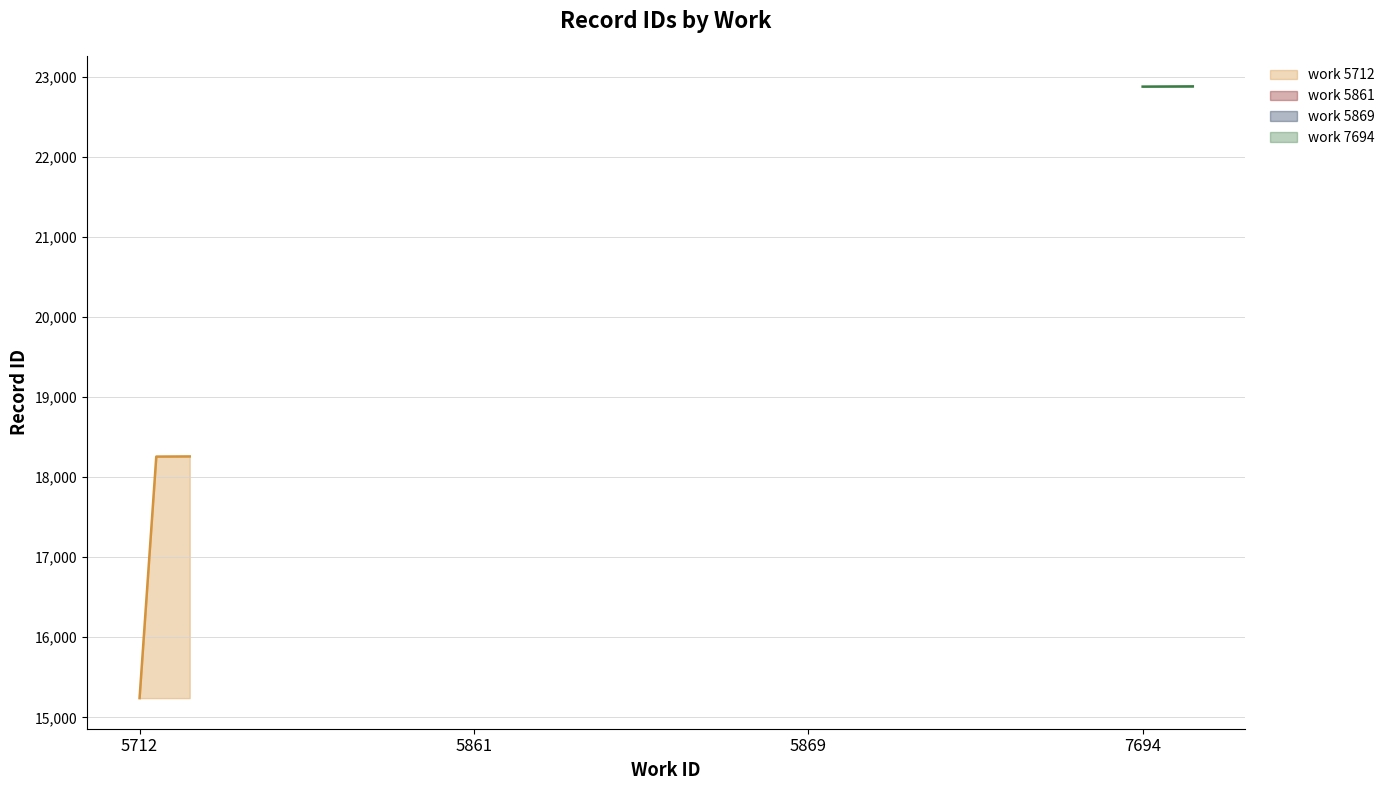

Which has a higher value, 5869 or 7694?

7694